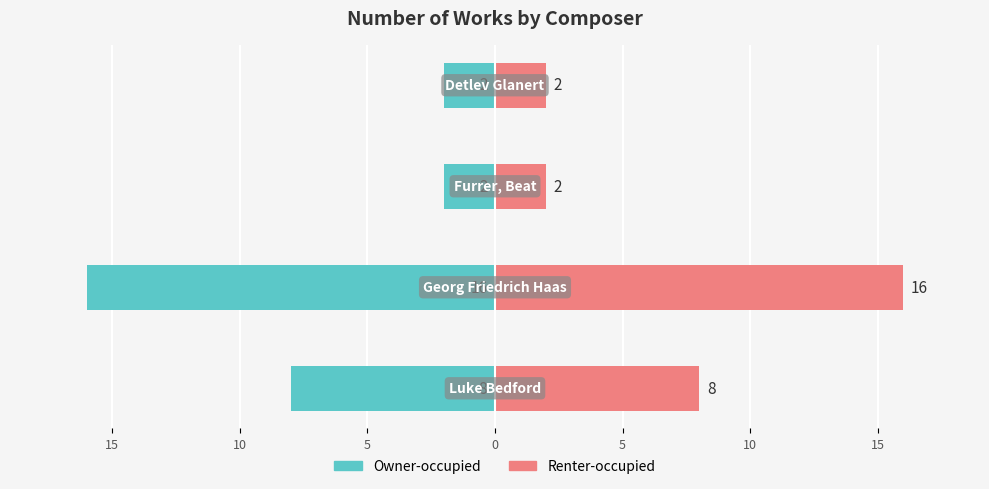

How many data points does each series have?

4